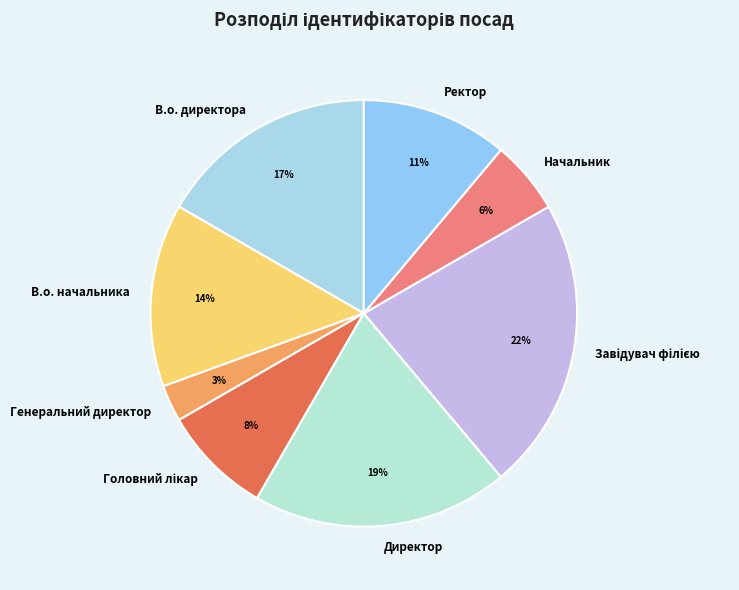

Which category has the smallest portion of the pie?

Генеральний директор